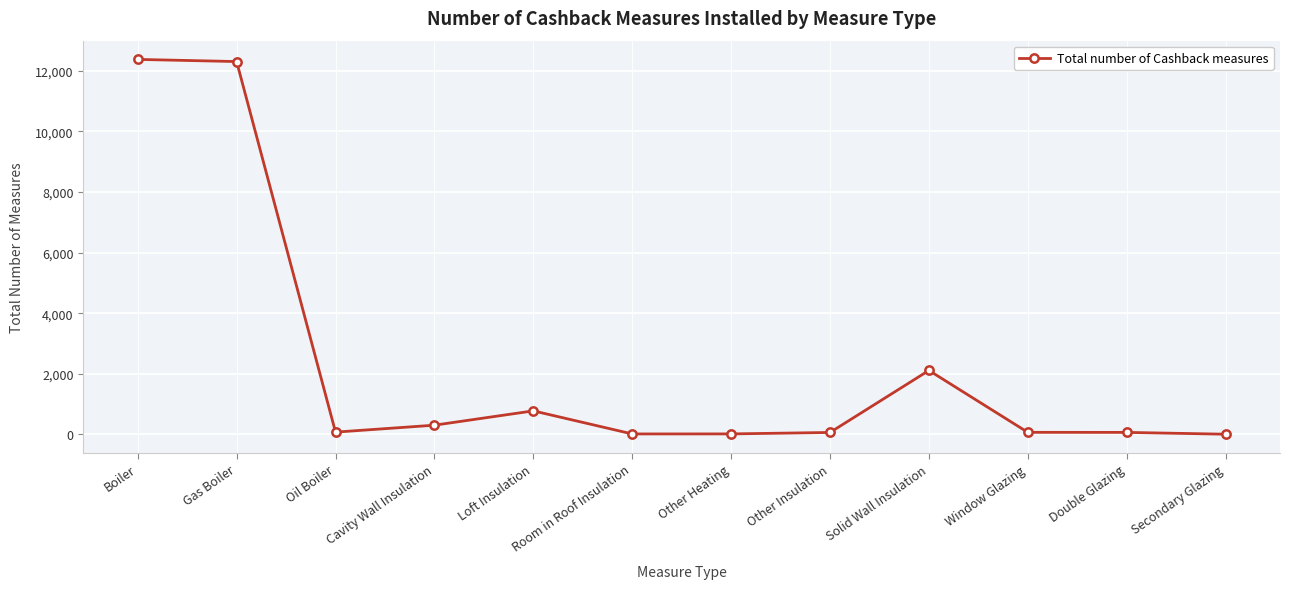

What is the maximum value shown in the chart?

12379